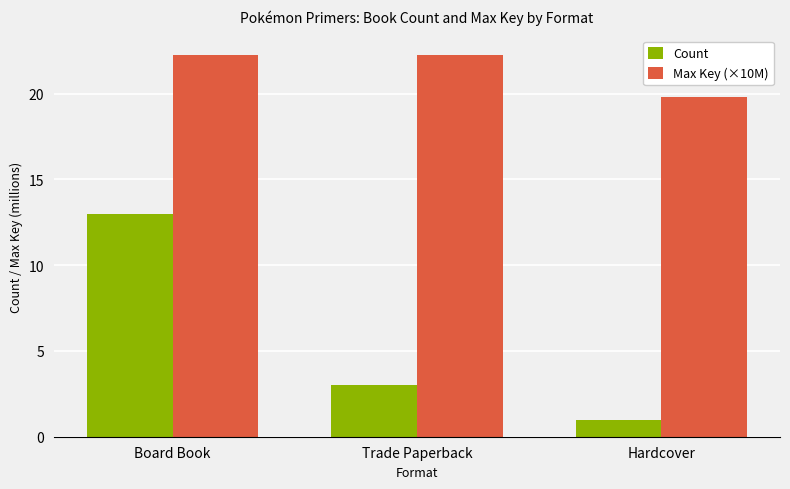

Rank the series by their average value, from highest to lowest.

Max Key (×10M), Count